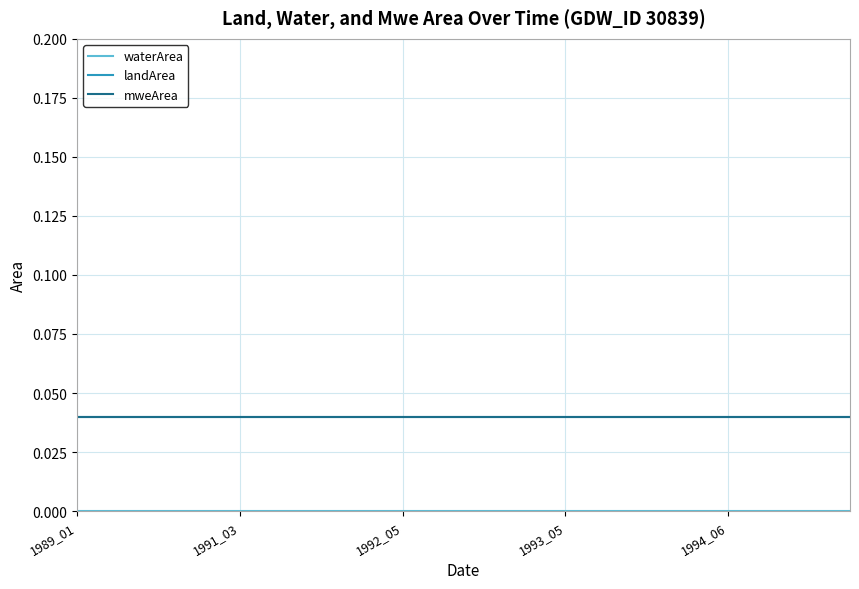

At which label does mweArea reach its peak?

1989_01